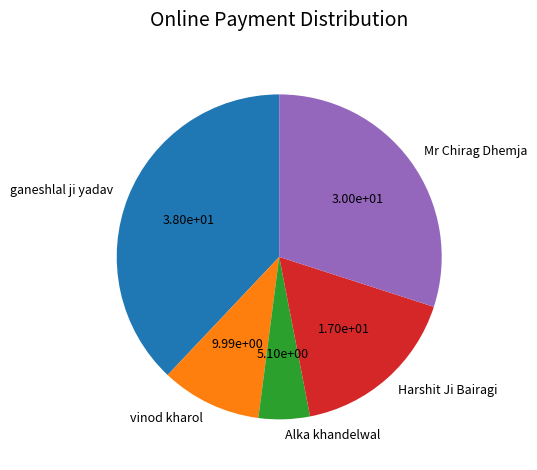

Count the number of slices in the pie.

5